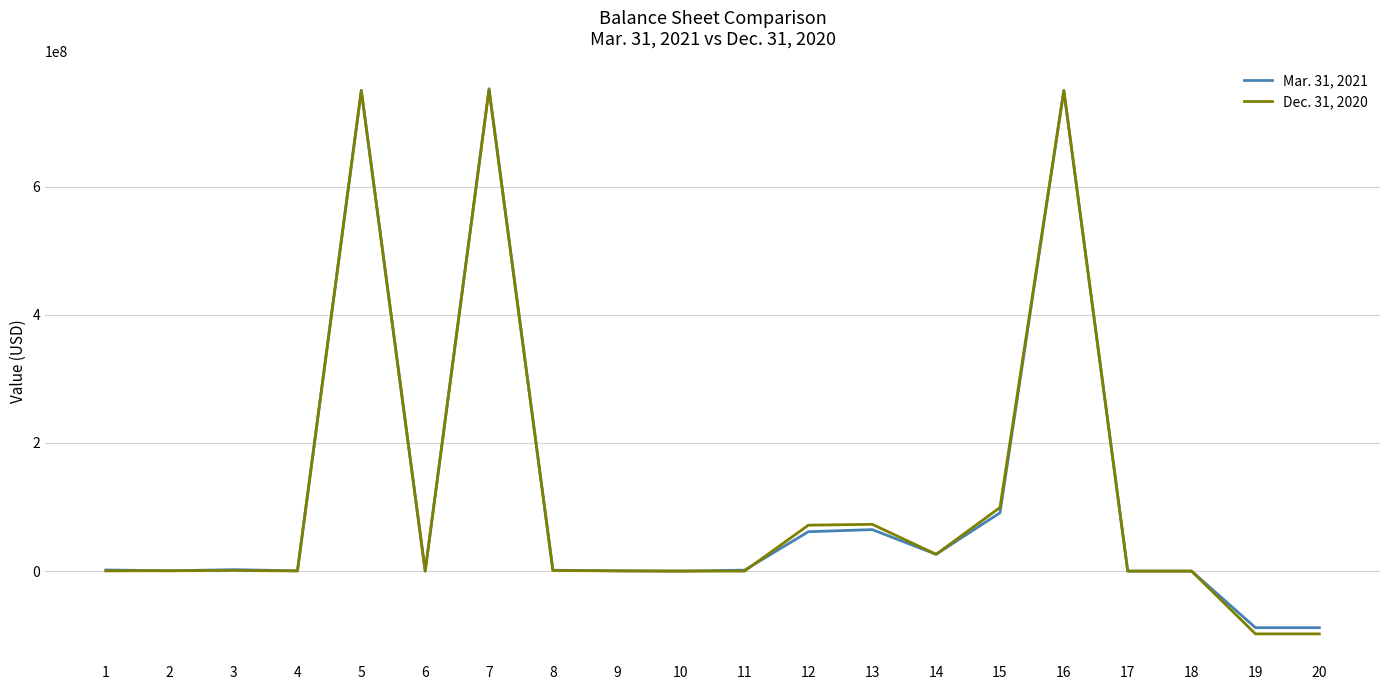

What is the smallest value displayed?

-97953505